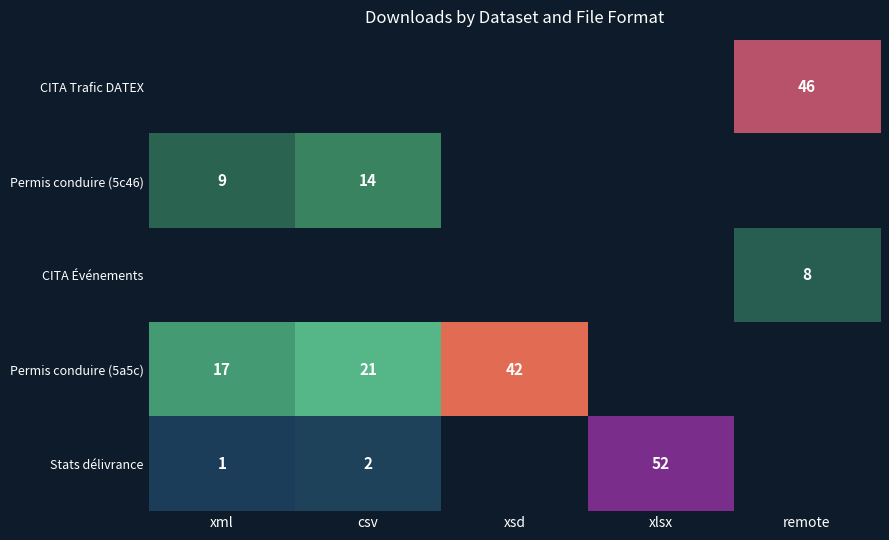

Is the value of Stats délivrance at csv greater than the value of Permis conduire (5a5c) at xsd?

No